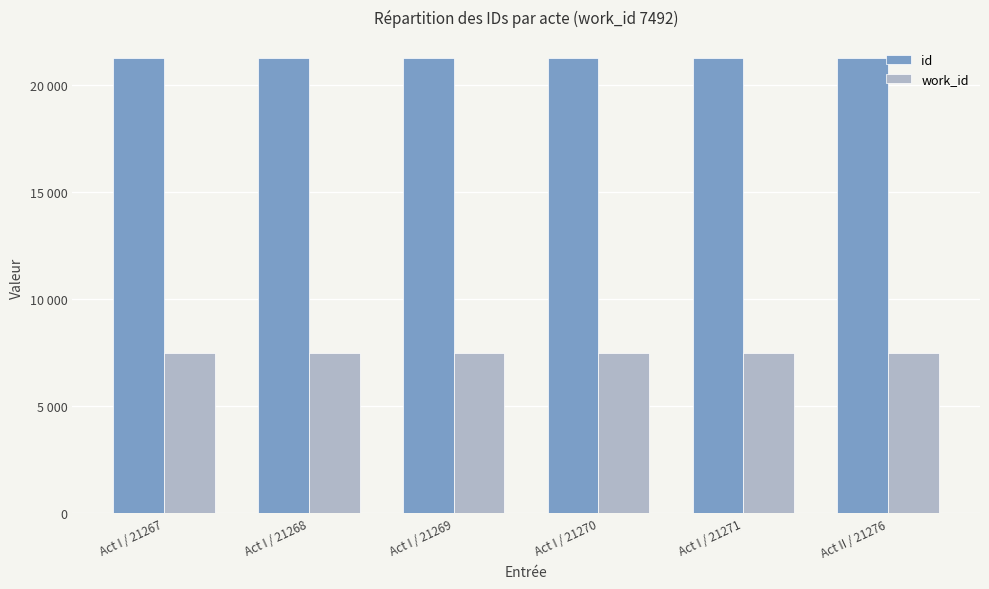

At which category does the chart reach its minimum across all series?

Act I / 21267